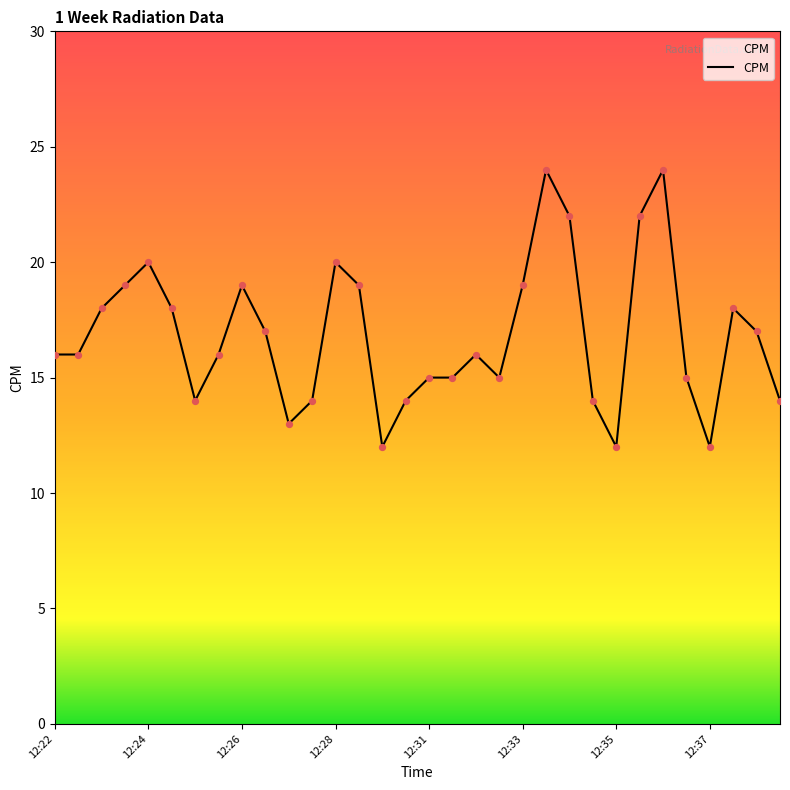

What is the difference between the maximum and minimum values?

12